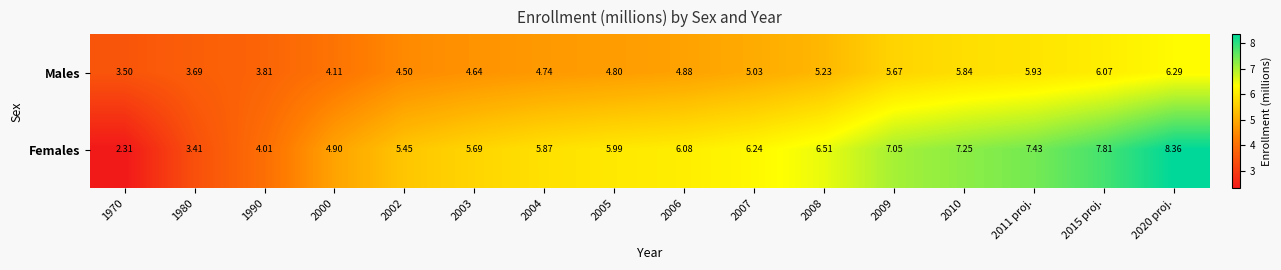

Is the value of Males at 2009 greater than the value of Females at 2000?

Yes